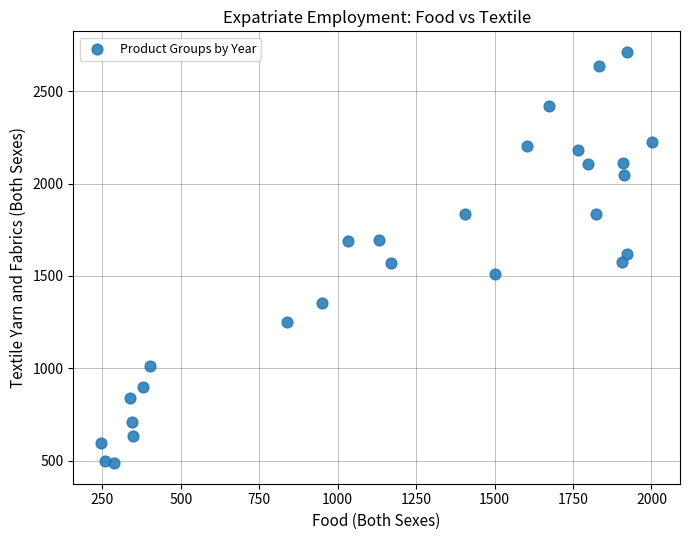

What is the range of Y values (max minus min)?

2225